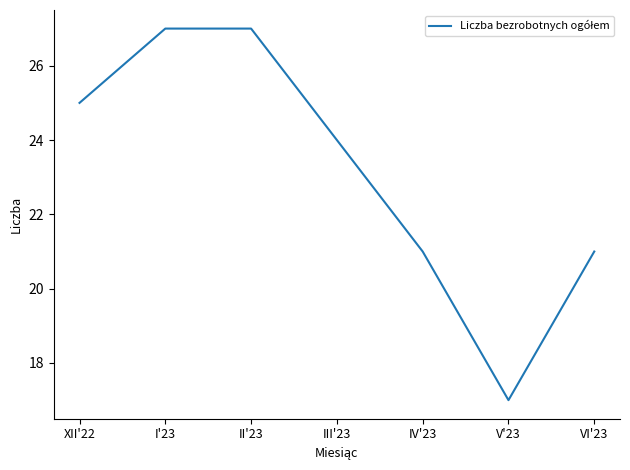

What is the change in value from IV'23 to V'23?

-4